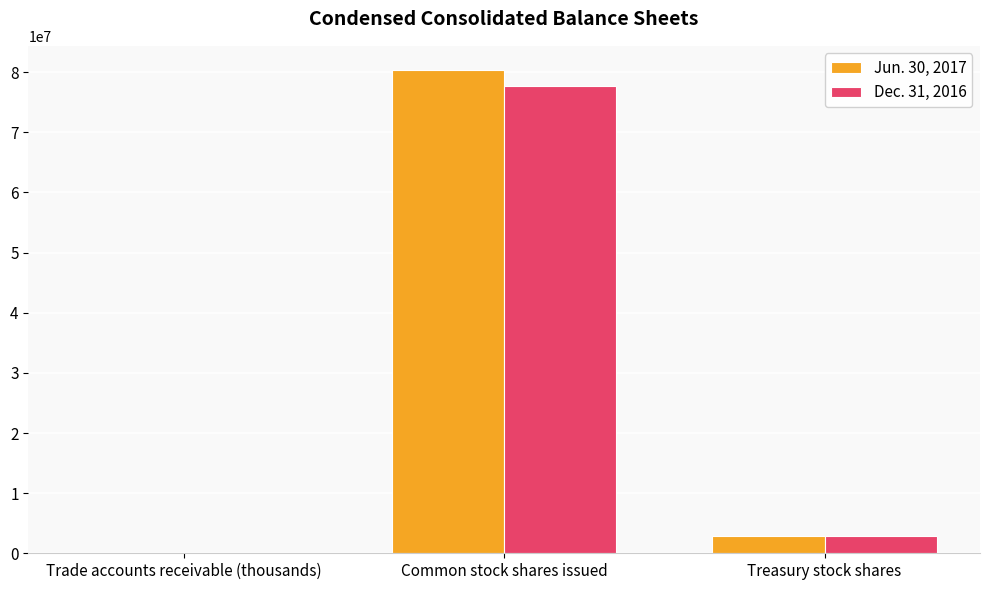

Which series has the largest range (max minus min)?

Jun. 30, 2017